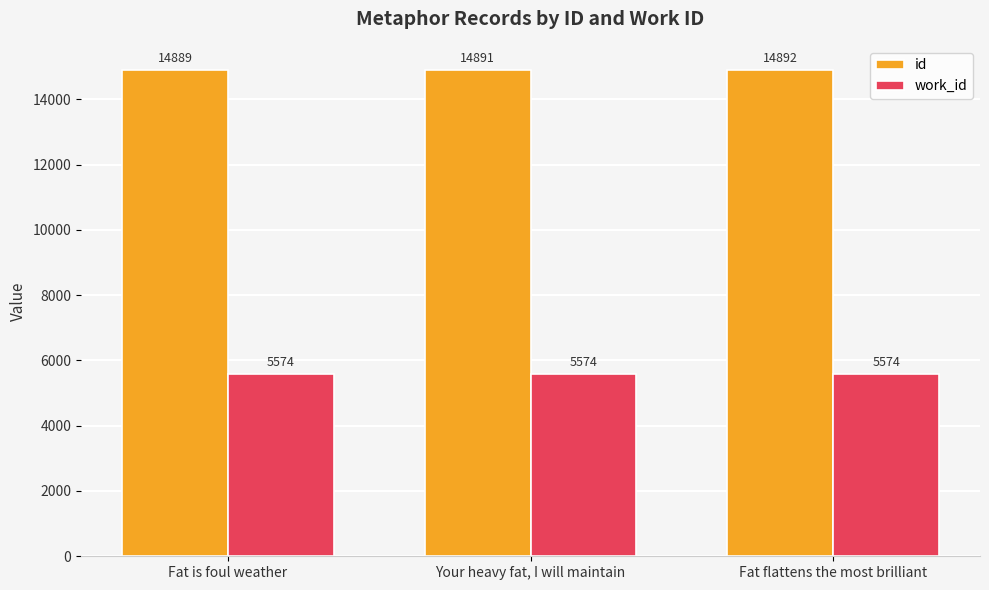

The value of id at Fat flattens the most brilliant is 14892. True or false?

True